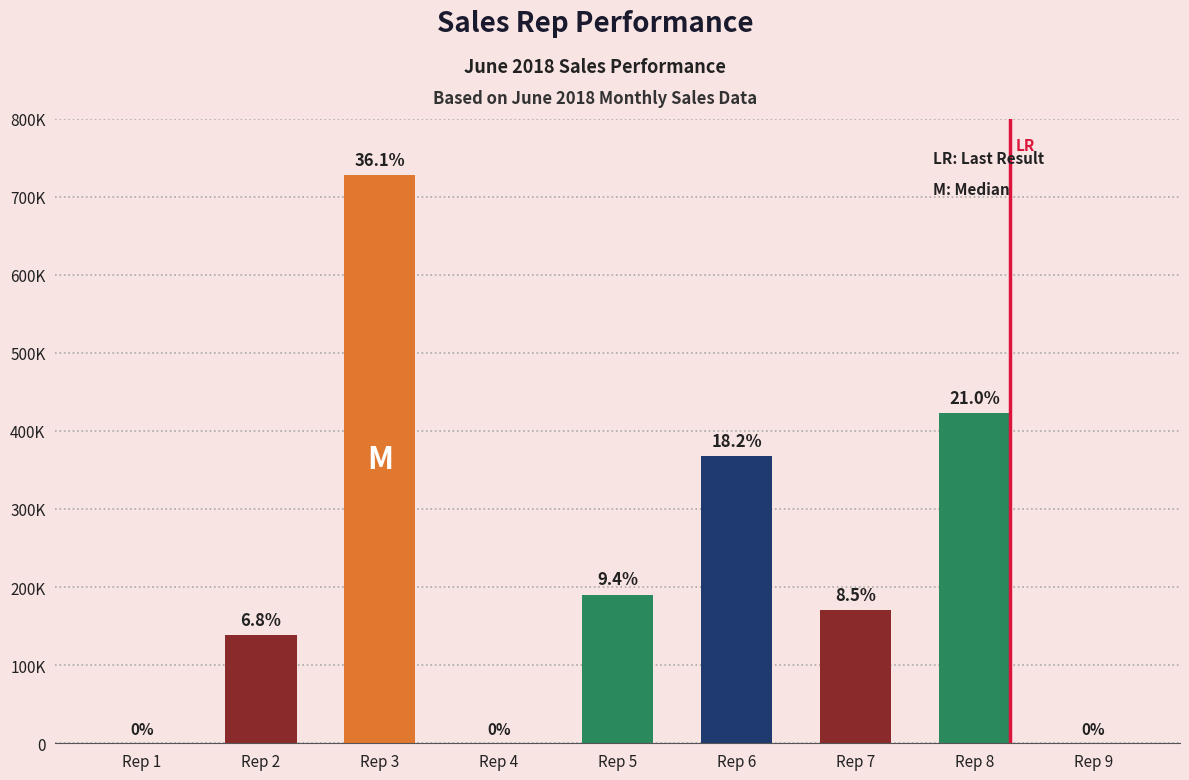

How many data points are less than 170894?

4